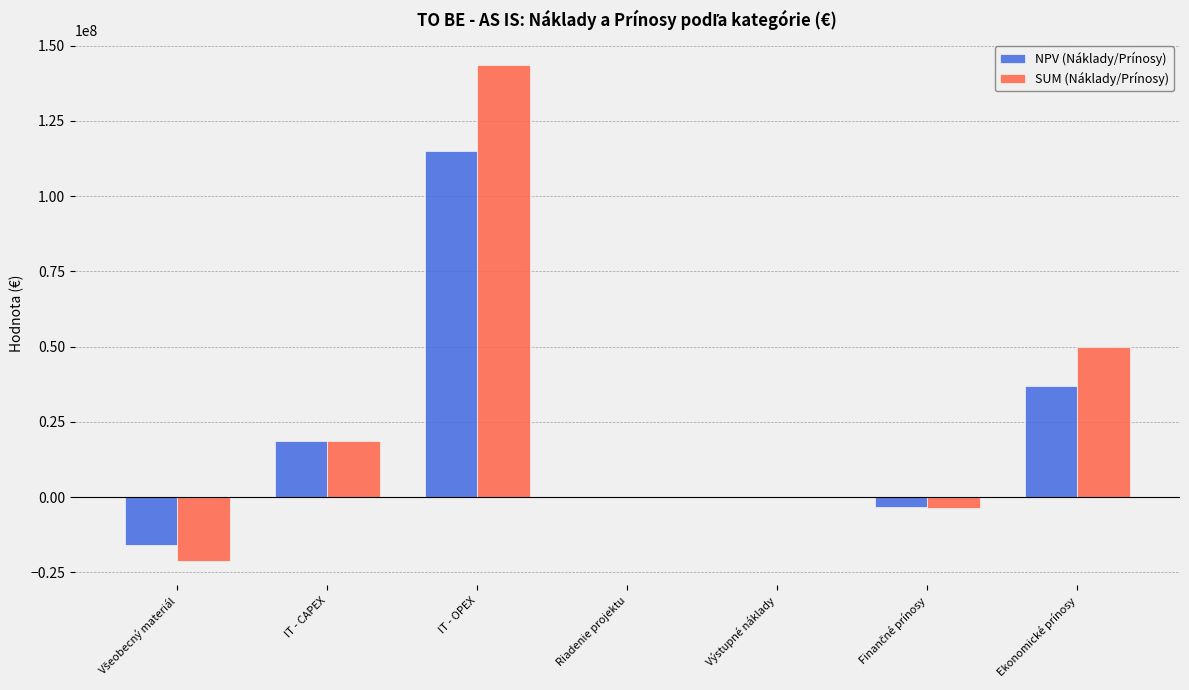

The value of SUM (Náklady/Prínosy) at Riadenie projektu is -112435555.3. True or false?

False